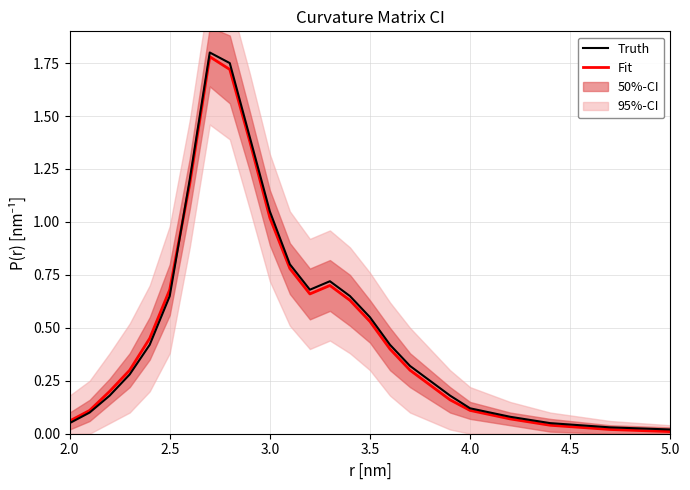

Does the chart display data point markers on the line(s)?

No